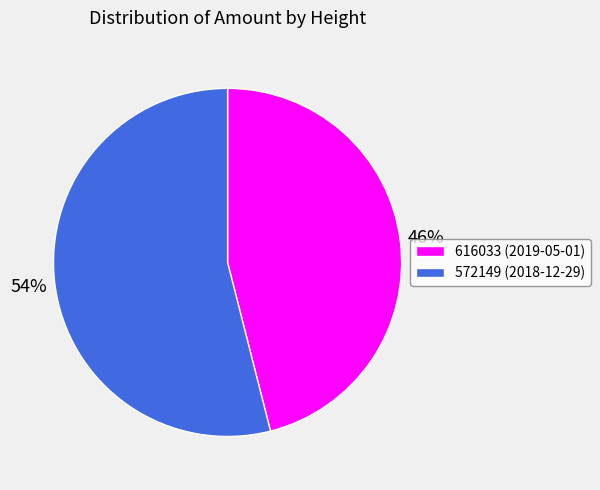

Which has a higher value, 616033 or 572149?

572149